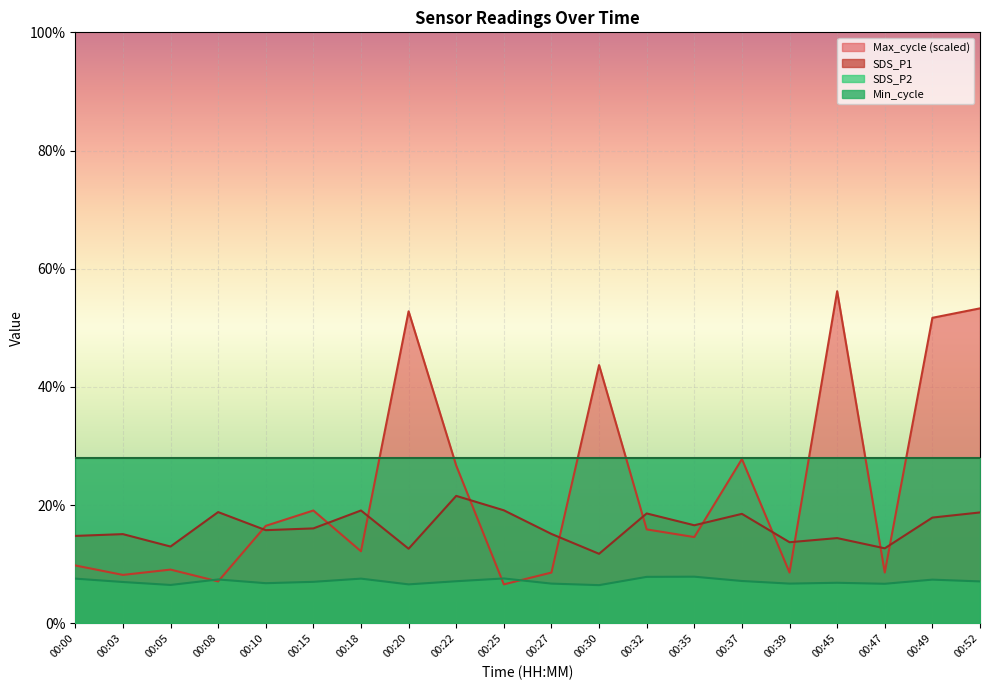

List the series in order of their peak value, lowest first.

SDS_P2, SDS_P1, Min_cycle, Max_cycle (scaled)